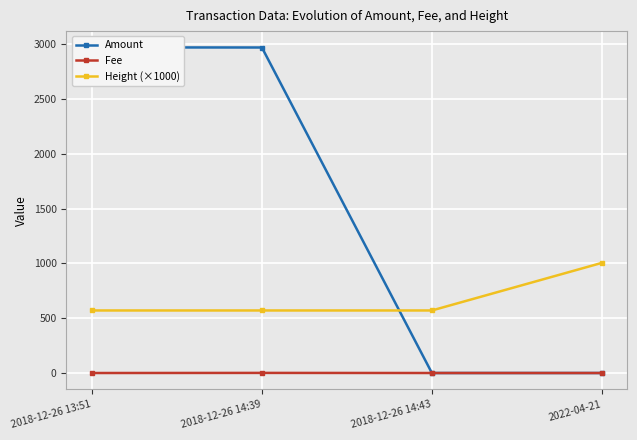

The value of Amount at 2018-12-26 13:51 is 4595.7. True or false?

False